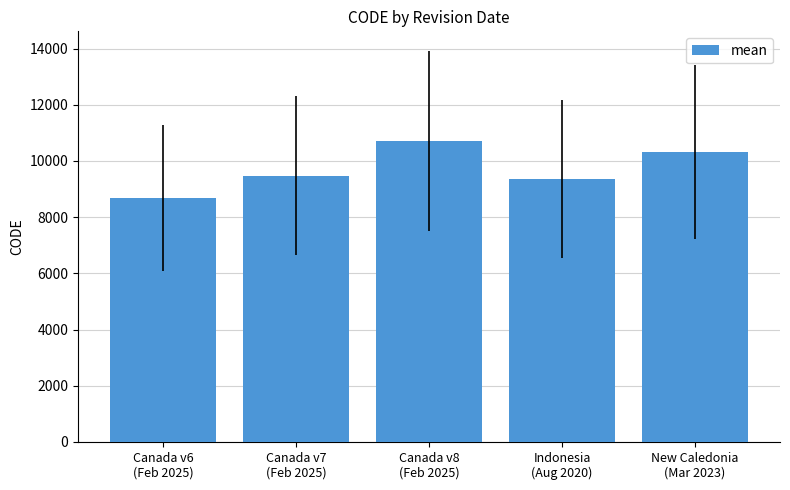

What is the approximate value at Canada v6
(Feb 2025), to the nearest 100?

8700